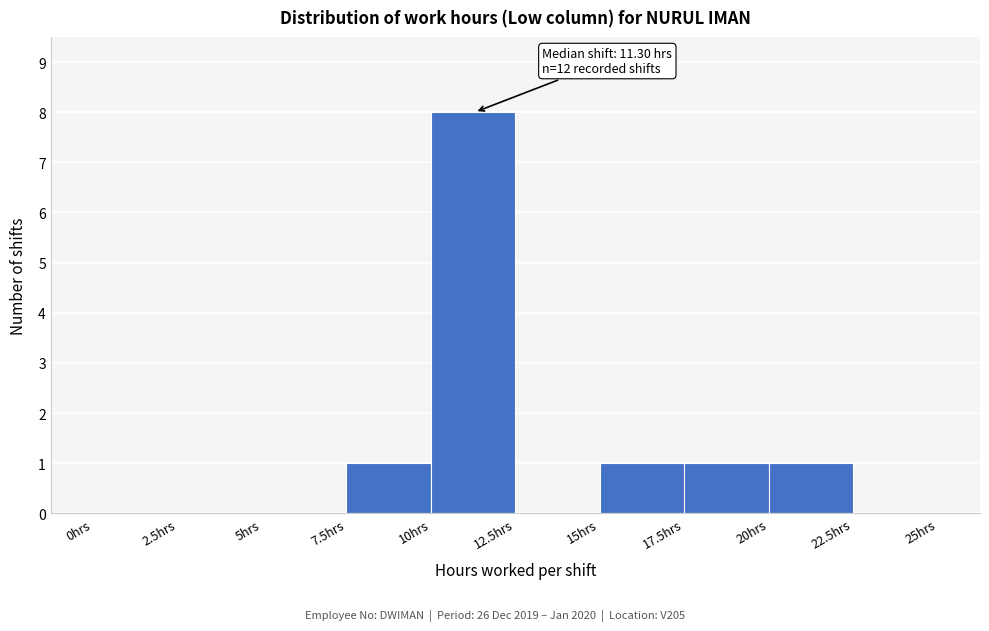

Which range on the x-axis has the tallest bar?

10.0 to 12.5